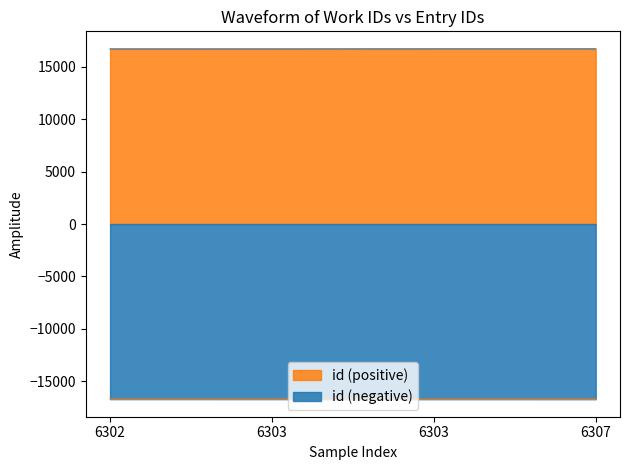

Rank the categories by value from highest to lowest.

6307, 6303, 6303, 6302